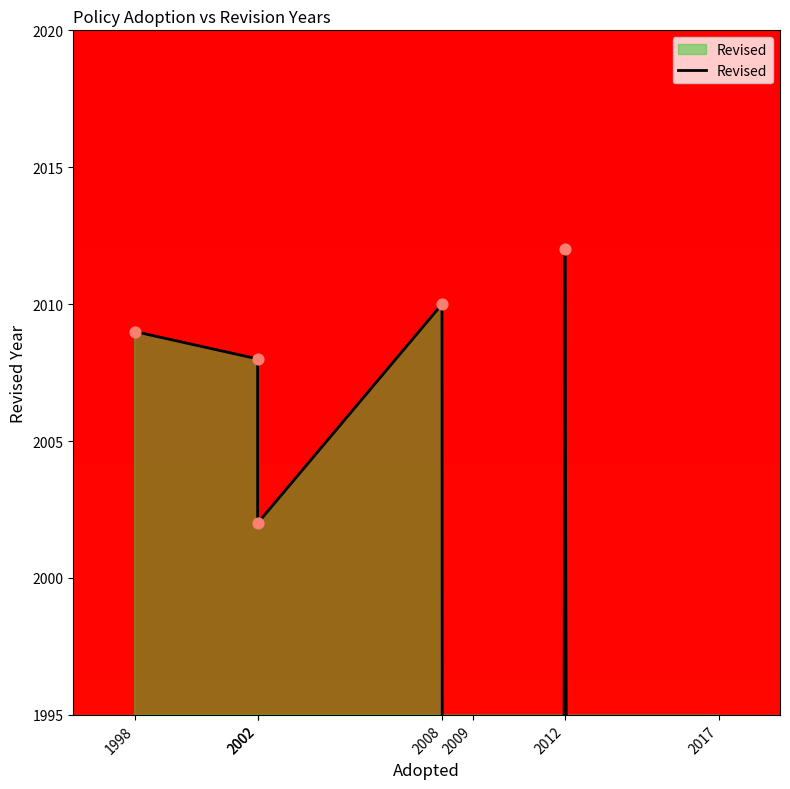

Which has a higher value, 2012 or 2002?

2012